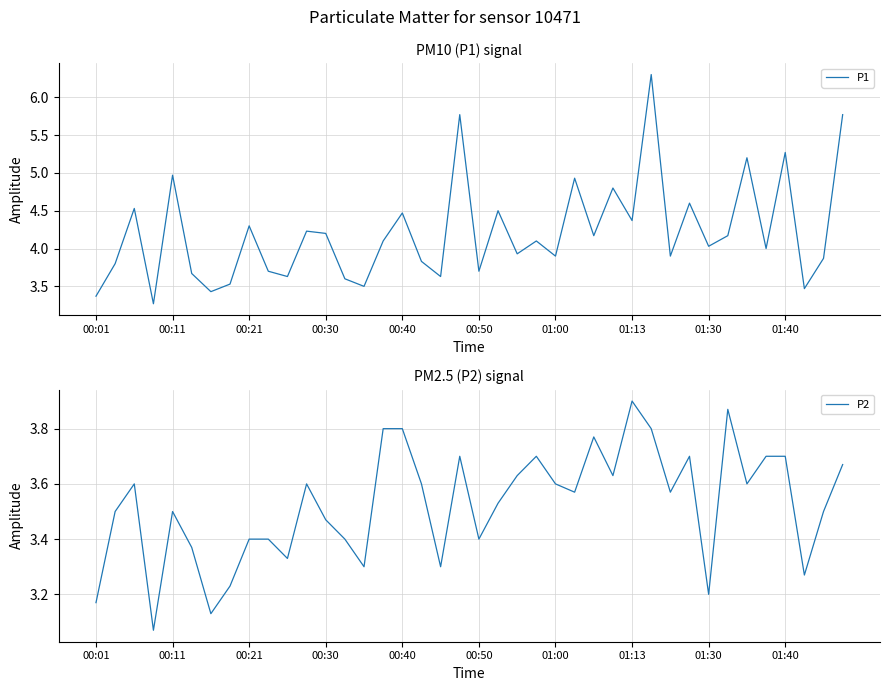

What is the sum of all P2 values?

141.0